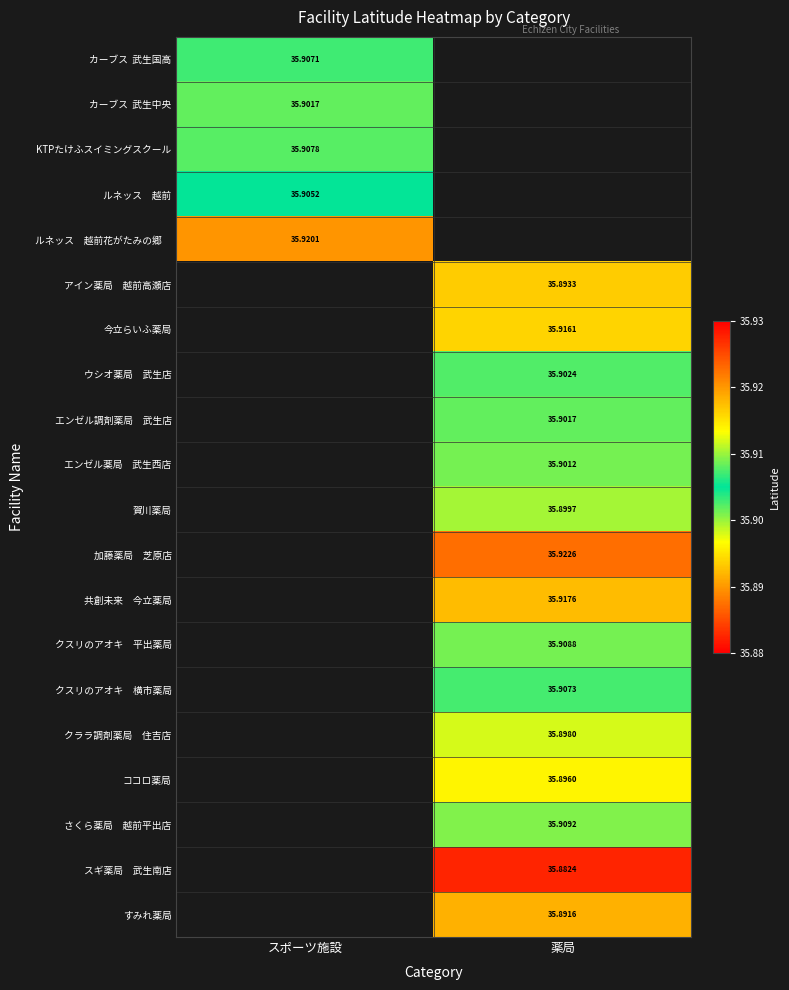

True or false: 賀川薬局 has a value of 48.4 at 薬局.

False